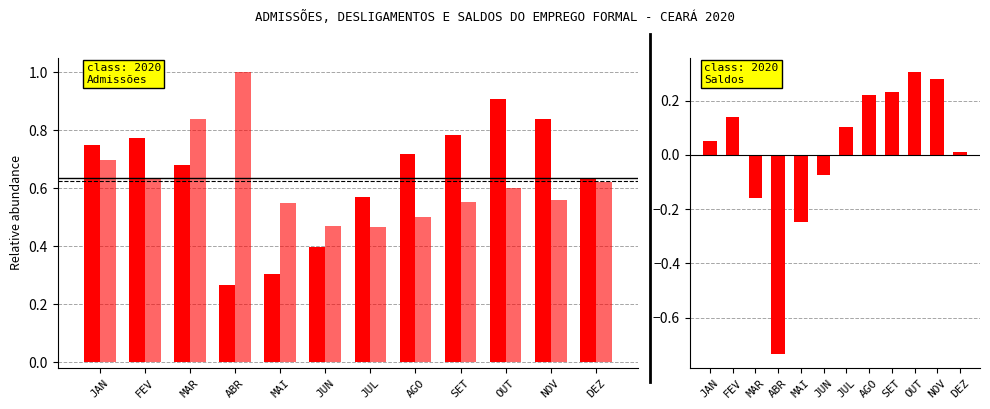

What is the sum of all Admissões values?

7.6